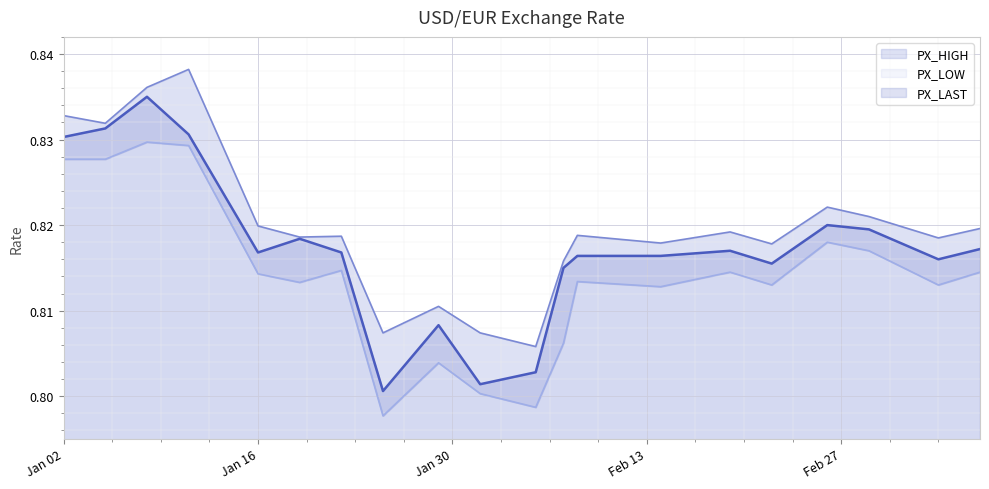

What is the minimum value shown in the chart?

0.8